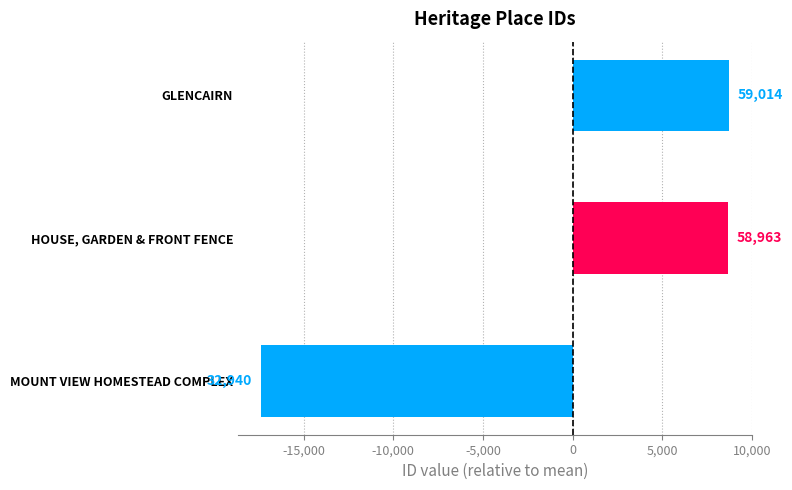

How many bars are there in total?

3